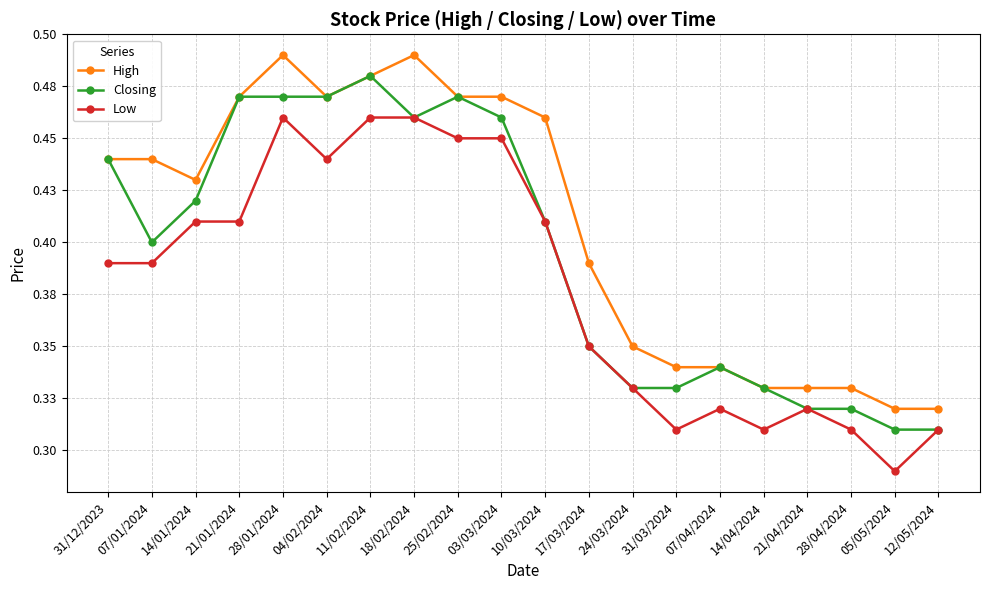

True or false: High and Closing intersect in this chart.

False